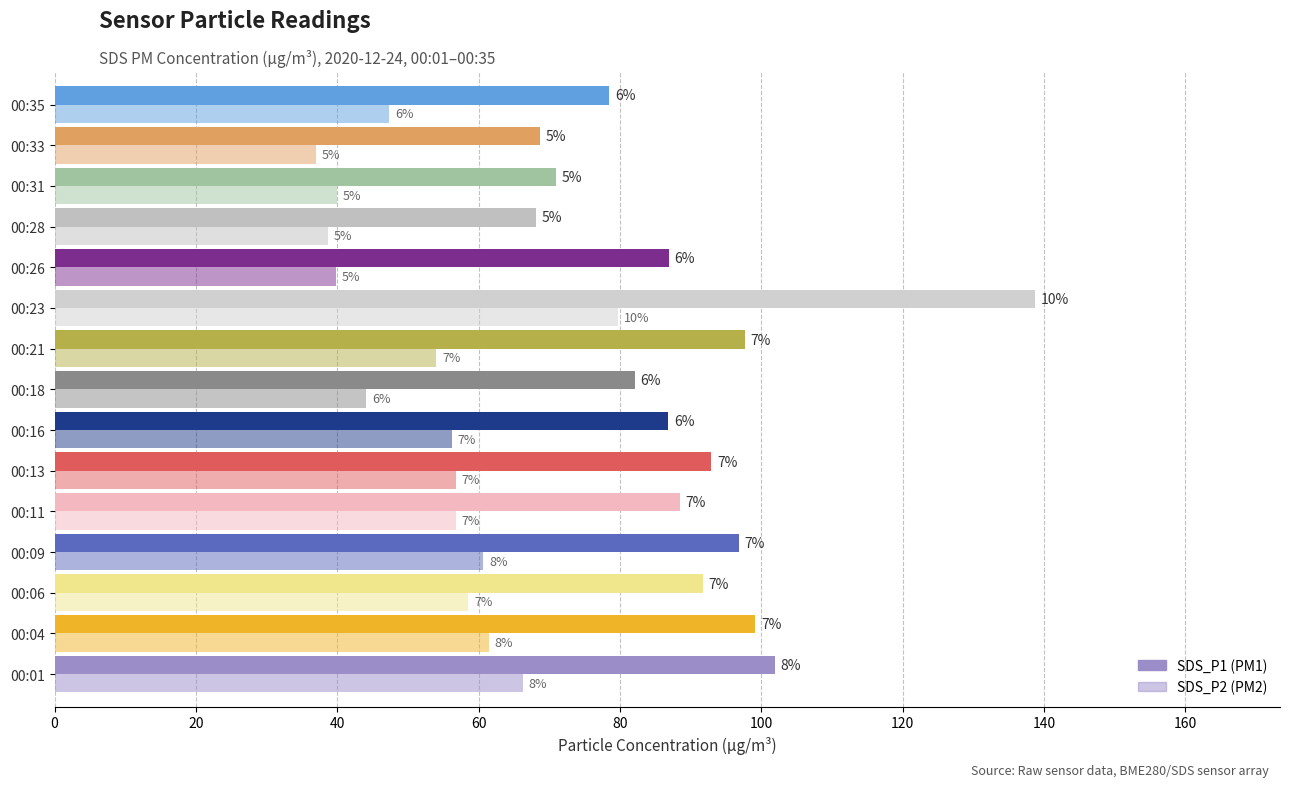

How many groups of bars are there?

15